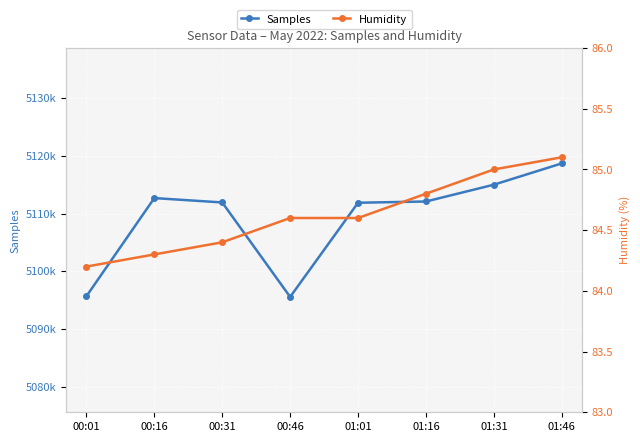

True or false: Samples has a value of 5118696.0 at 01:46.

True